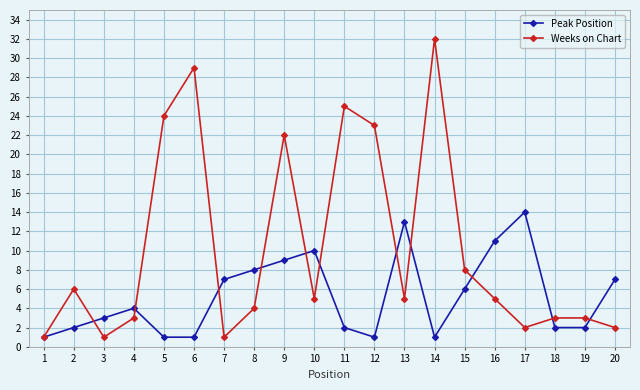

What is the difference between the Peak Position values at 20 and 18?

5